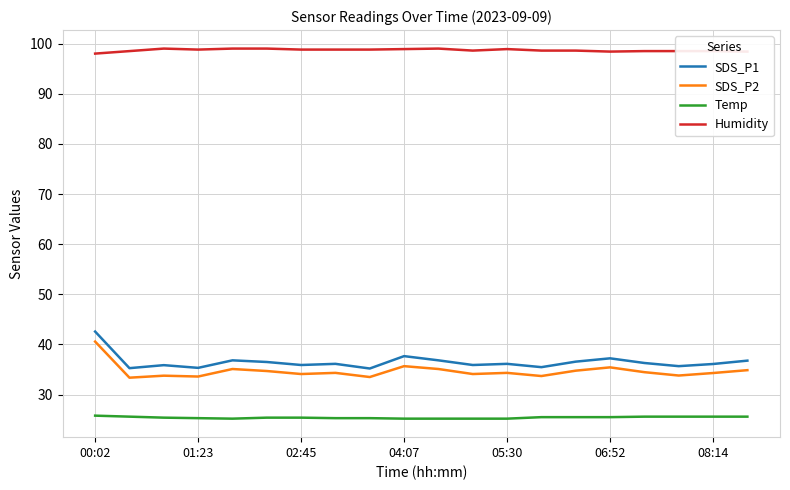

Which series has the largest range (max minus min)?

SDS_P1